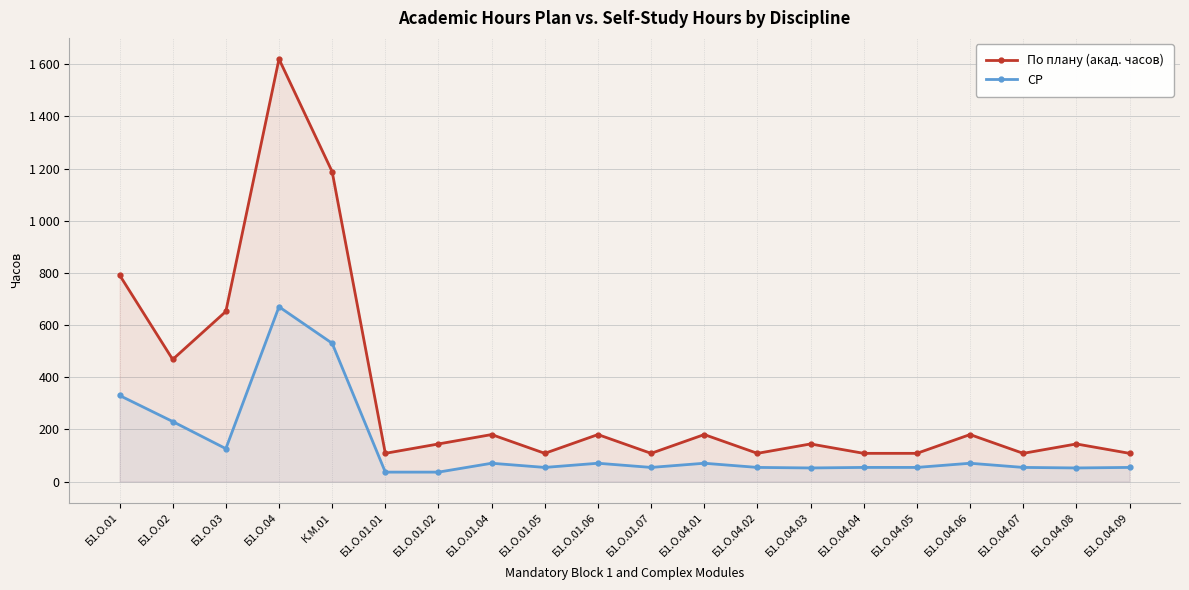

True or false: По плану (акад. часов) and СР intersect in this chart.

False